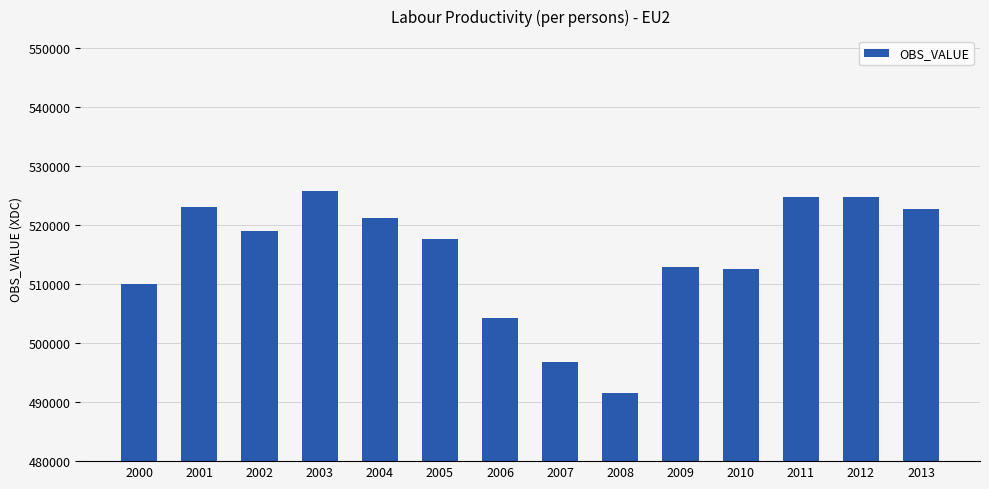

What is the minimum value shown in the chart?

491538.0